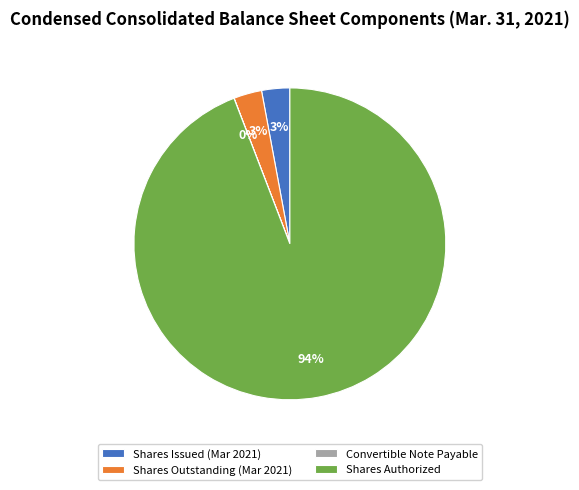

Combined, do Shares Outstanding (Mar 2021) and Shares Issued (Mar 2021) account for over 50%?

No